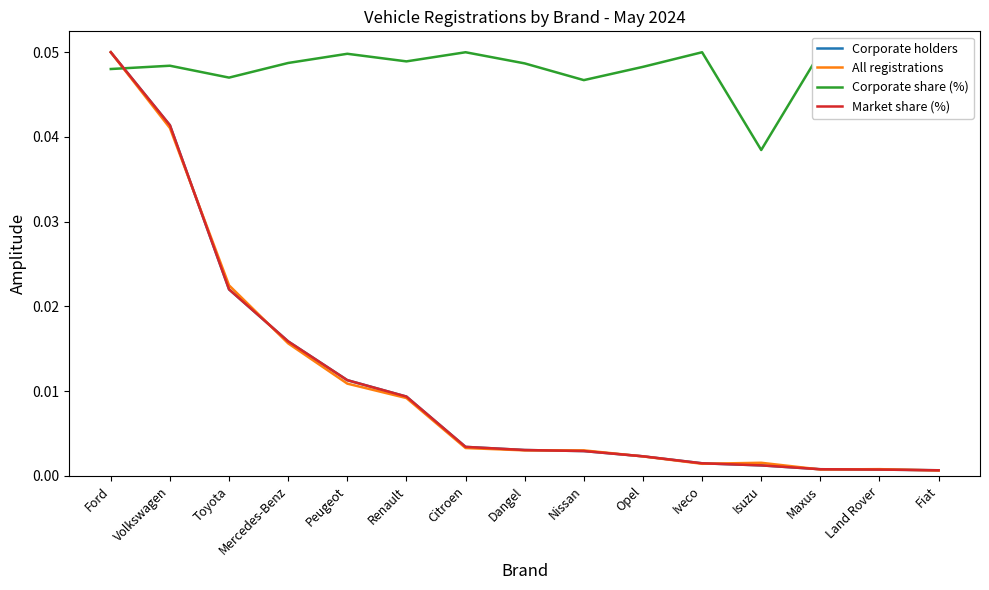

True or false: Corporate holders has more than 1 interior local peaks.

False